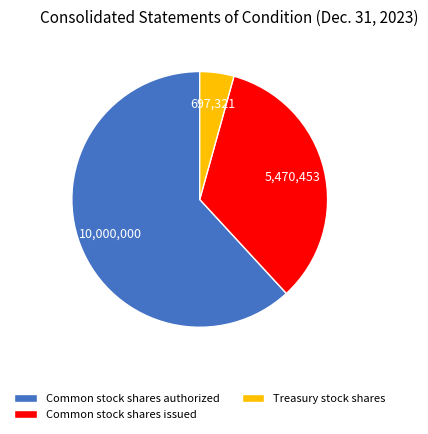

Rank the categories by value from lowest to highest.

Treasury stock shares, Common stock shares issued, Common stock shares authorized